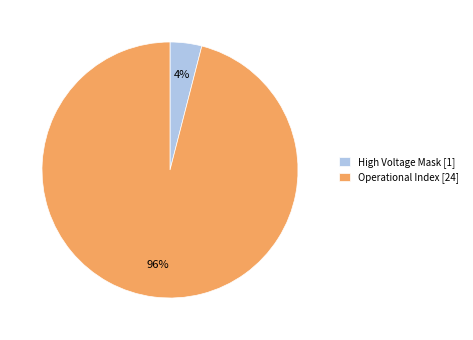

Count the number of slices in the pie.

2